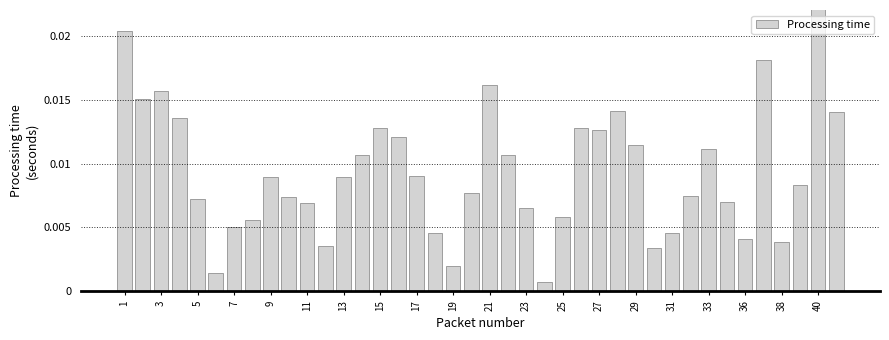

The chart shows a value of 0.0 at 19. True or false?

False